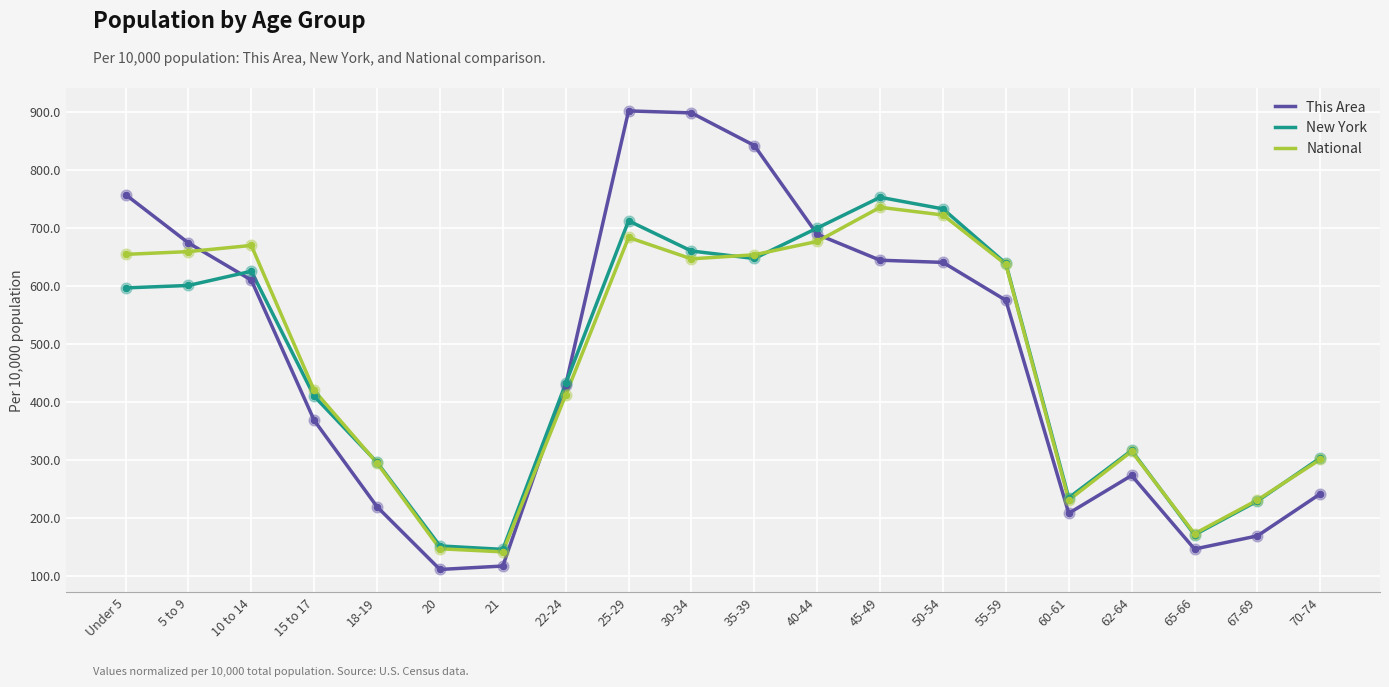

Which series has the widest spread of values?

This Area